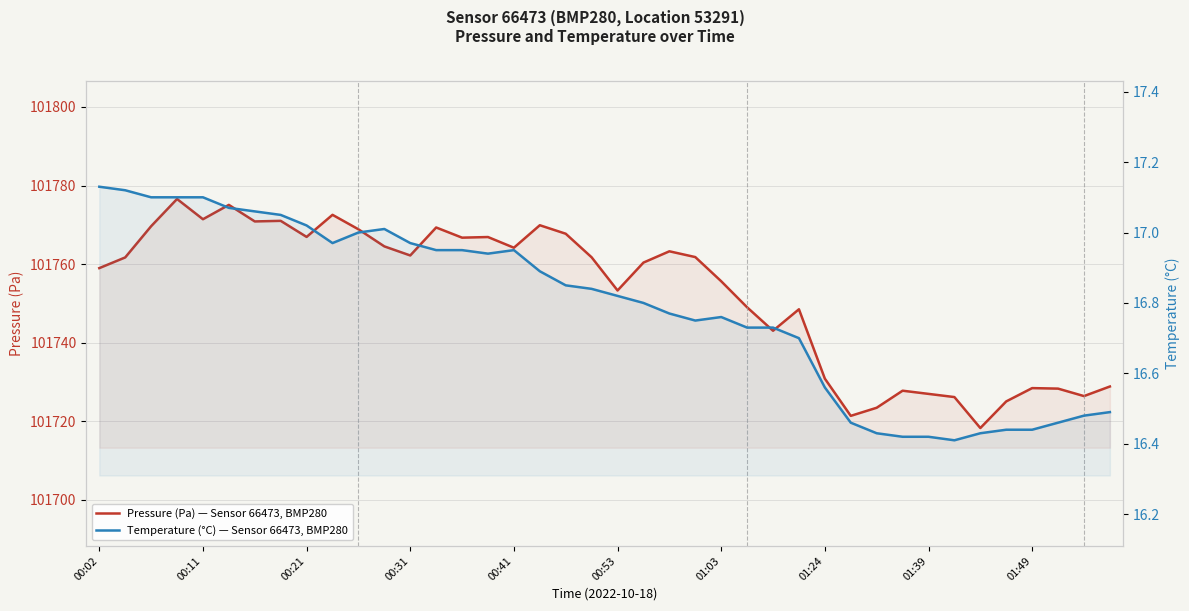

True or false: Pressure (Pa) — Sensor 66473, BMP280 has a value of 166114.8 at 01:03.

False